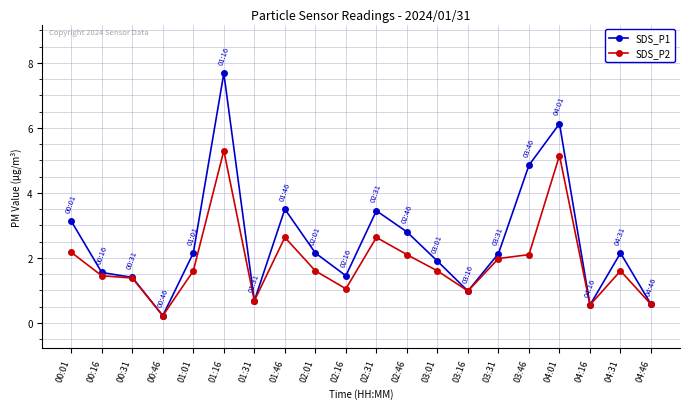

Which category has the lowest value in the SDS_P2 series?

00:46